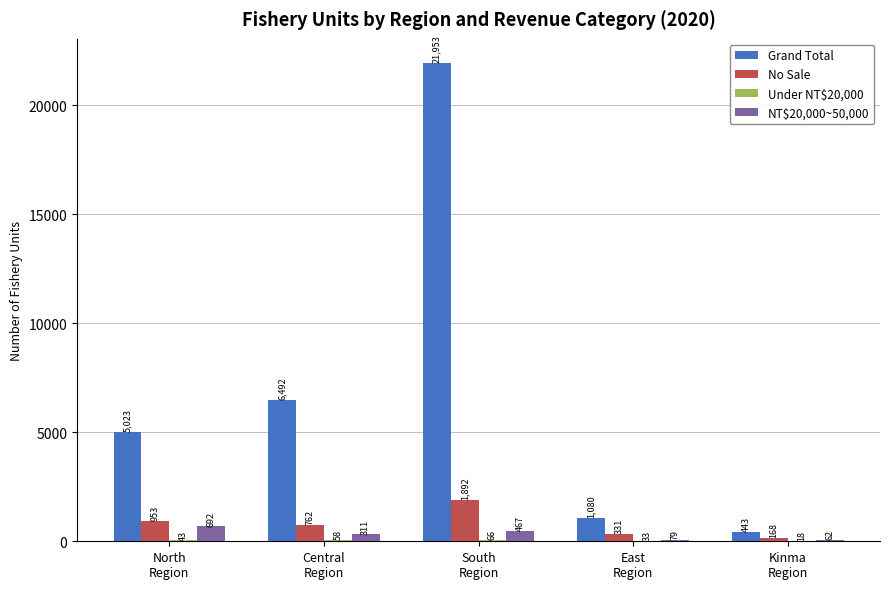

What is the sum of all NT$20,000~50,000 values?

1611